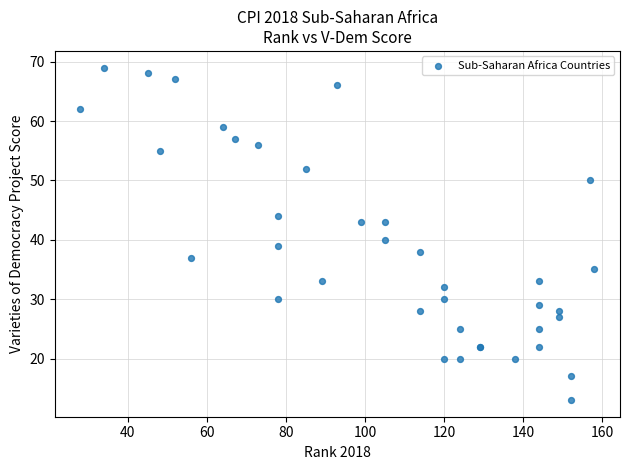

What Y value in the scatter plot is closest to 41?

40